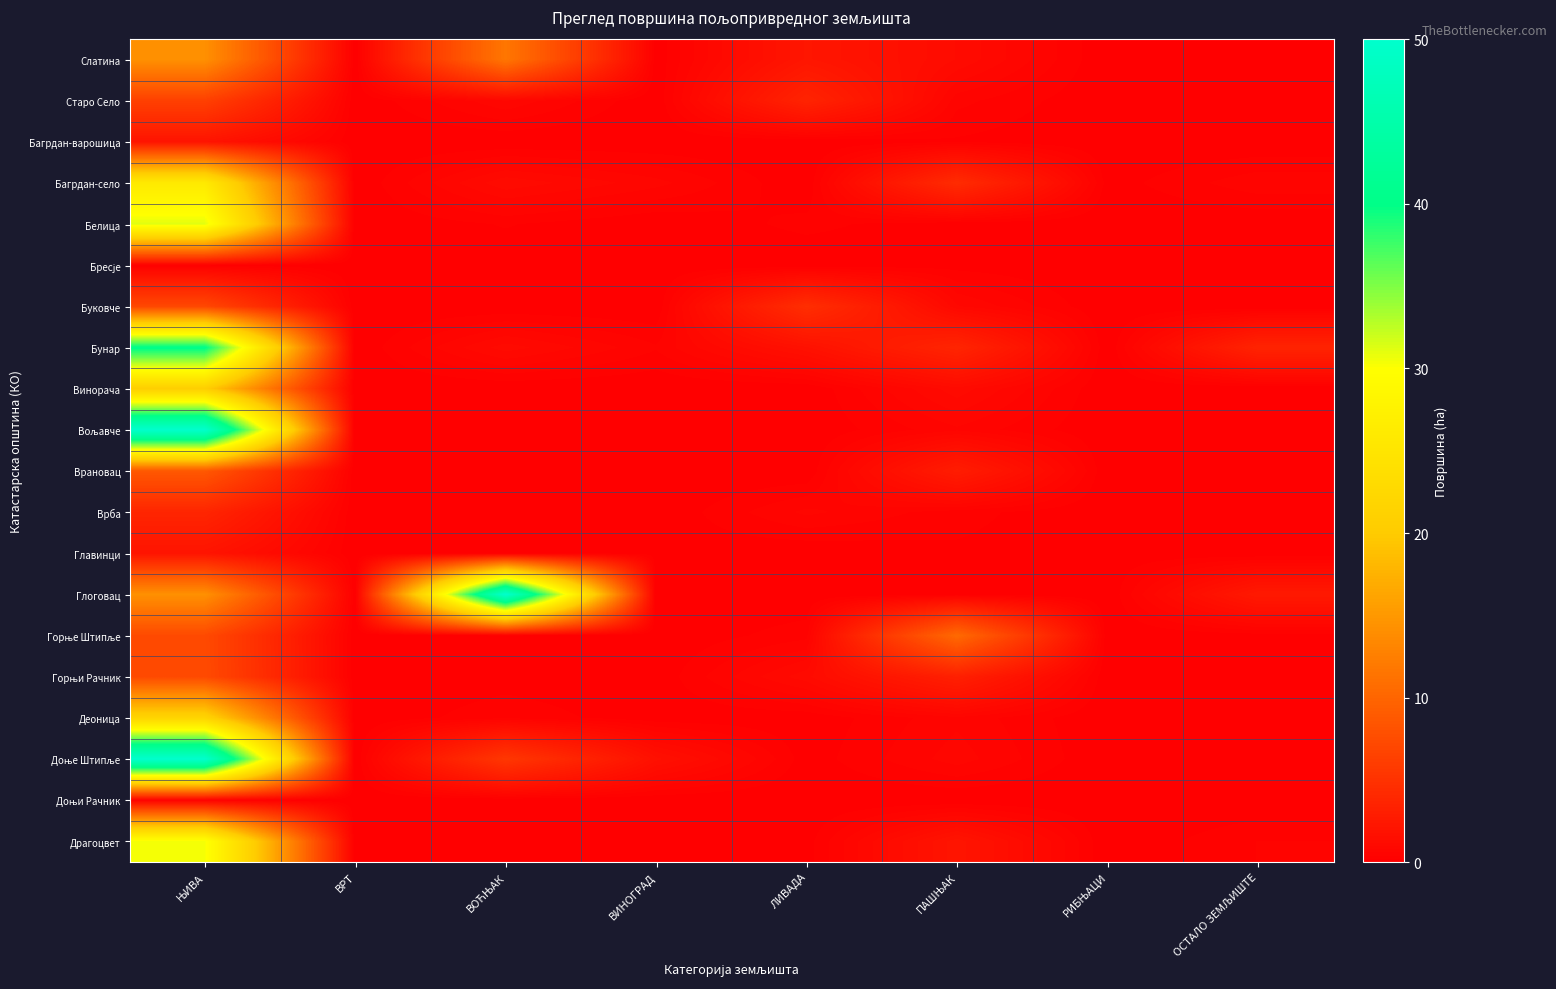

At how many categories does at least one series exceed 25?

2